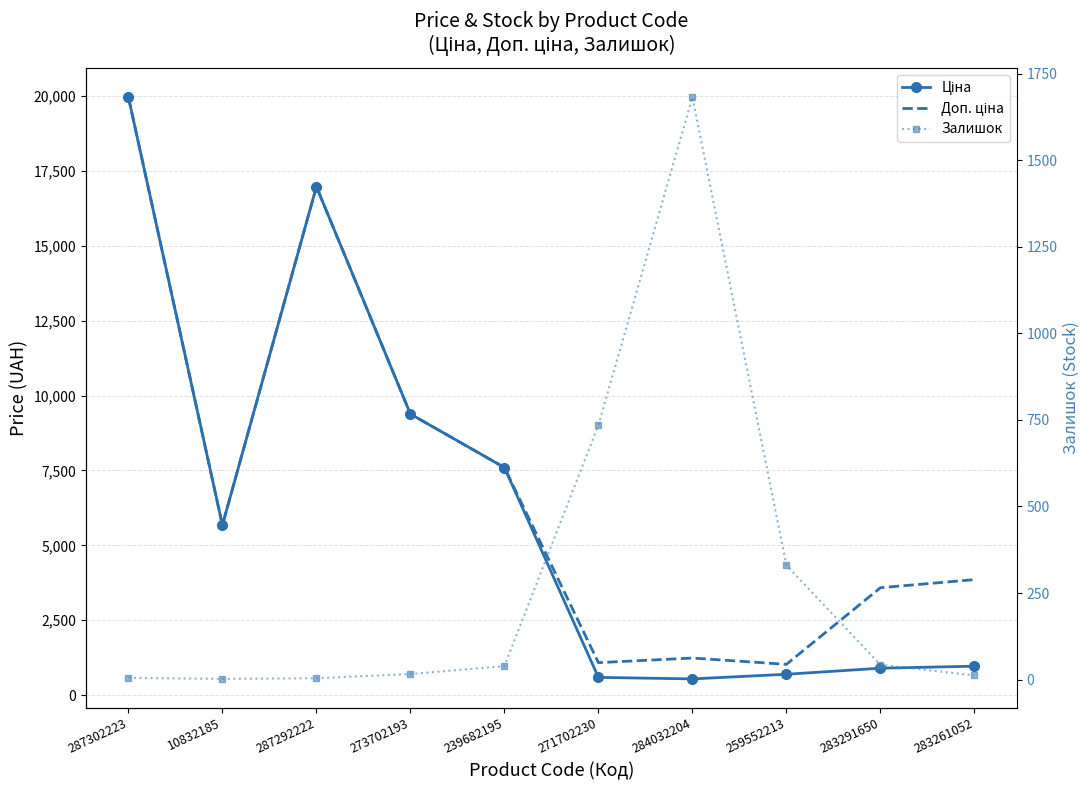

The Ціна series shows 7596.5 at 239682195. True or false?

True